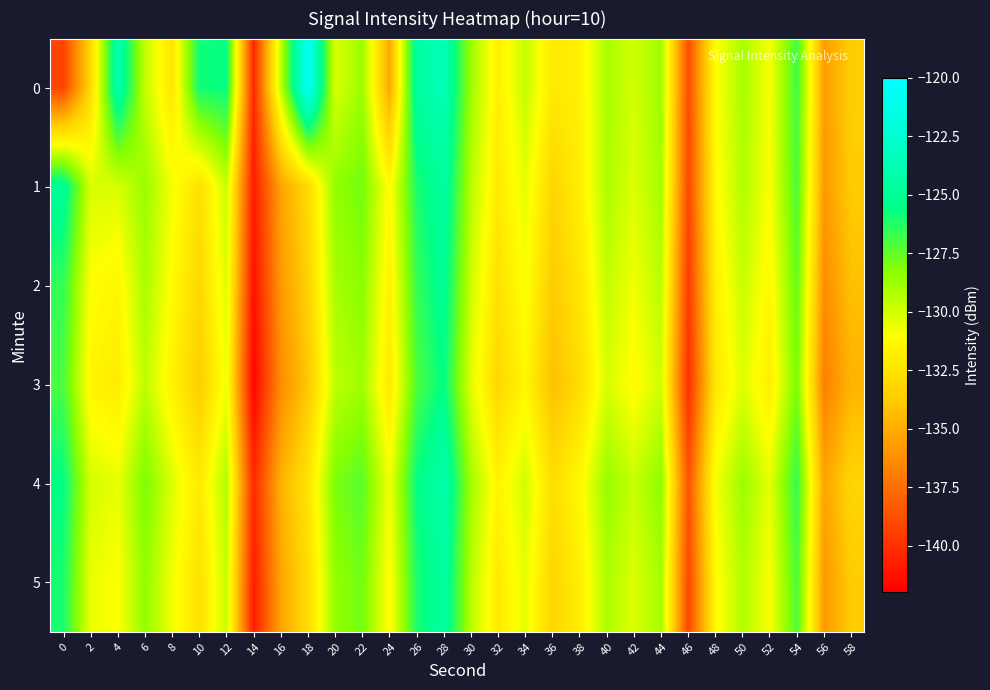

Reading left to right, extract all data points from this chart.

0: 0=-139.2	2=-133.0	4=-124.0	6=-129.6	8=-132.4	10=-125.8	12=-125.6	14=-140.3	16=-129.6	18=-120.7	20=-130.1	22=-128.7	24=-135.2	26=-124.5	28=-123.6	30=-128.7	32=-131.8	34=-129.6	36=-132.1	38=-131.7	40=-129.0	42=-130.0	44=-128.8	46=-138.9	48=-131.1	50=-129.0	52=-130.8	54=-126.7	56=-135.6	58=-133.6
1: 0=-124.9	2=-130.1	4=-130.1	6=-128.7	8=-130.8	10=-132.7	12=-129.8	14=-140.9	16=-135.4	18=-133.0	20=-128.5	22=-127.8	24=-131.2	26=-126.1	28=-124.5	30=-129.3	32=-132.1	34=-130.4	36=-133.2	38=-131.9	40=-129.1	42=-130.2	44=-128.9	46=-139.1	48=-131.3	50=-129.2	52=-130.9	54=-127.0	56=-135.8	58=-133.7
2: 0=-126.5	2=-131.0	4=-131.5	6=-129.0	8=-131.2	10=-133.1	12=-130.2	14=-141.3	16=-135.8	18=-133.4	20=-129.0	22=-128.3	24=-131.7	26=-126.6	28=-125.0	30=-129.8	32=-132.6	34=-130.9	36=-133.7	38=-132.4	40=-129.6	42=-130.7	44=-129.4	46=-139.6	48=-131.8	50=-129.7	52=-131.4	54=-127.5	56=-136.3	58=-134.2
3: 0=-127.0	2=-131.5	4=-132.0	6=-129.5	8=-131.7	10=-133.6	12=-130.7	14=-141.8	16=-136.3	18=-133.9	20=-129.5	22=-128.8	24=-132.2	26=-127.1	28=-125.5	30=-130.3	32=-133.1	34=-131.4	36=-134.2	38=-132.9	40=-130.1	42=-131.2	44=-129.9	46=-140.1	48=-132.3	50=-130.2	52=-131.9	54=-128.0	56=-136.8	58=-134.7
4: 0=-125.5	2=-130.0	4=-130.5	6=-128.0	8=-130.2	10=-132.1	12=-129.2	14=-140.3	16=-134.8	18=-132.4	20=-128.0	22=-127.3	24=-130.7	26=-125.6	28=-124.0	30=-128.8	32=-131.6	34=-129.9	36=-132.7	38=-131.4	40=-128.6	42=-129.7	44=-128.4	46=-138.6	48=-130.8	50=-128.7	52=-130.4	54=-126.5	56=-135.3	58=-133.2
5: 0=-126.0	2=-130.5	4=-131.0	6=-128.5	8=-130.7	10=-132.6	12=-129.7	14=-140.8	16=-135.3	18=-132.9	20=-128.5	22=-127.8	24=-131.2	26=-126.1	28=-124.5	30=-129.3	32=-132.1	34=-130.4	36=-133.2	38=-131.9	40=-129.1	42=-130.2	44=-128.9	46=-139.1	48=-131.3	50=-129.2	52=-130.9	54=-127.0	56=-135.8	58=-133.7